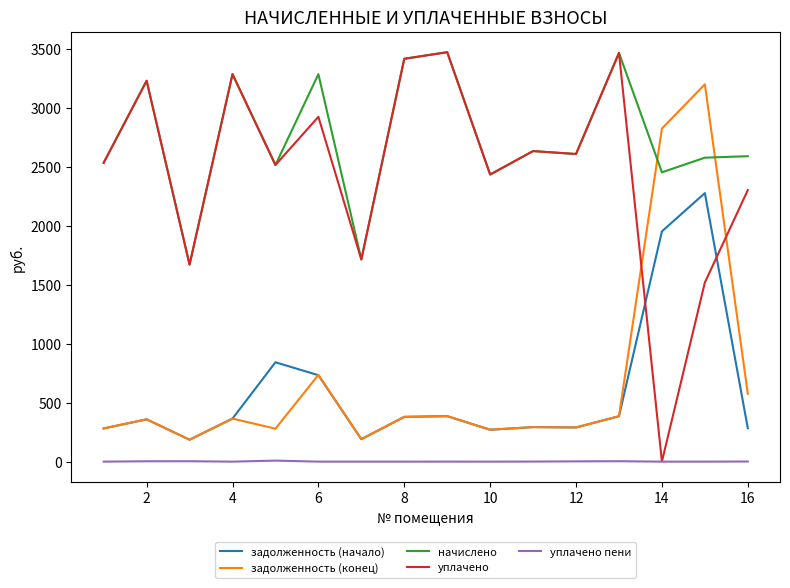

Which series has the widest spread of values?

уплачено